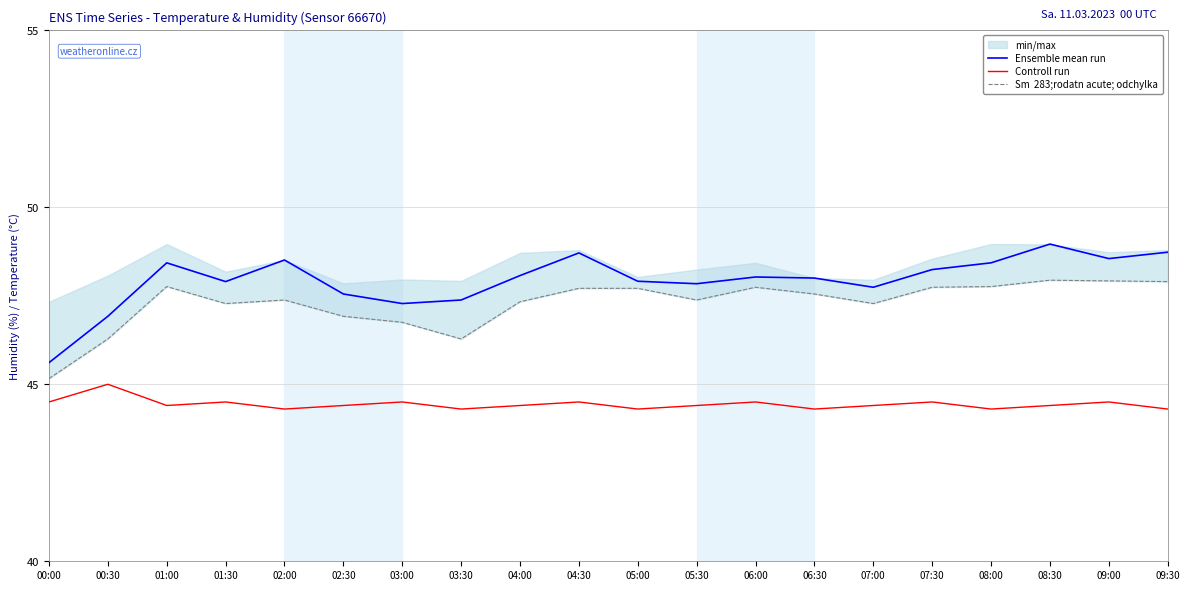

Count the Controll run values in the range 44 to 45.

20